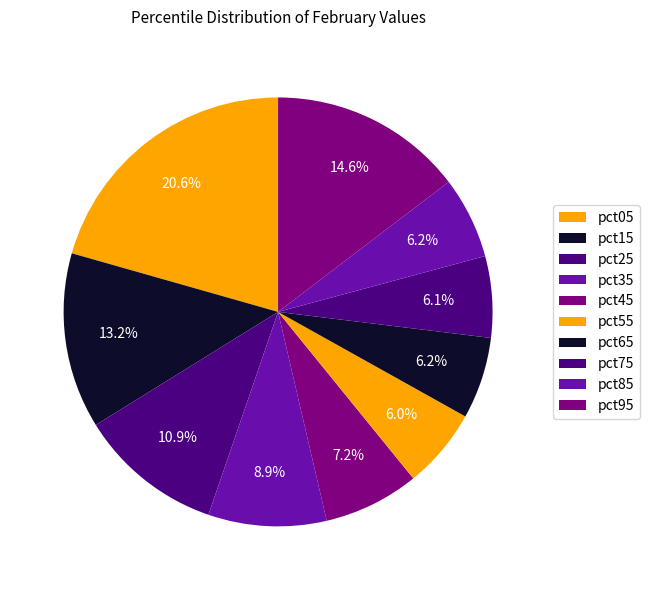

What is the total percentage of pct75 and pct35?

15.0%